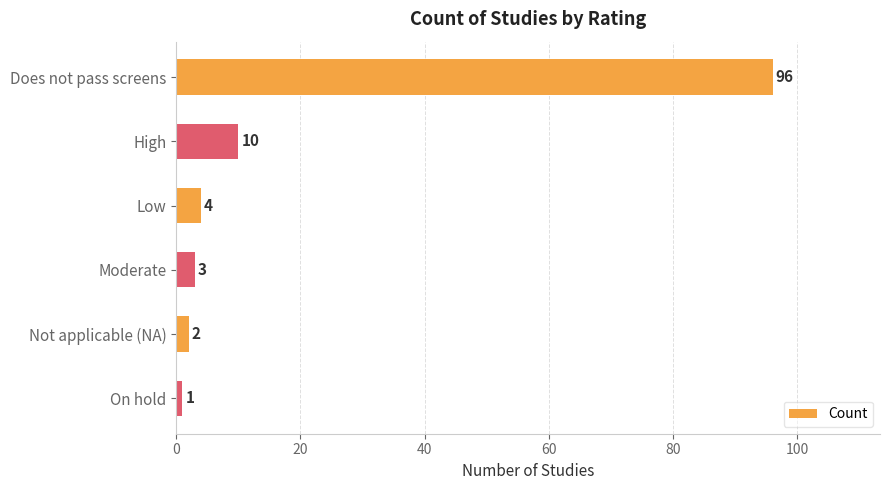

Where is the data nearest to the value 48?

High